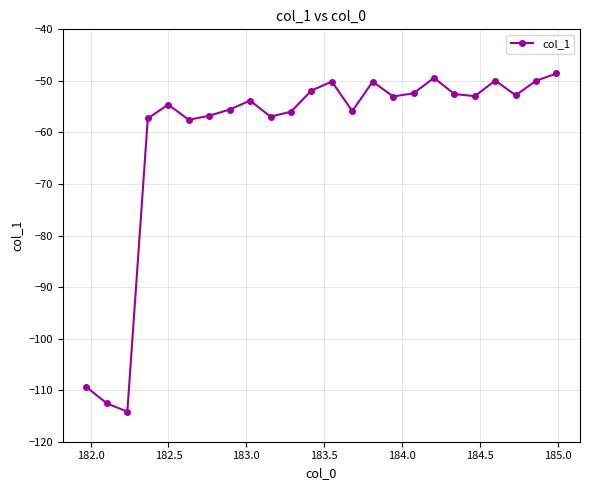

What is the greatest value displayed?

-48.6